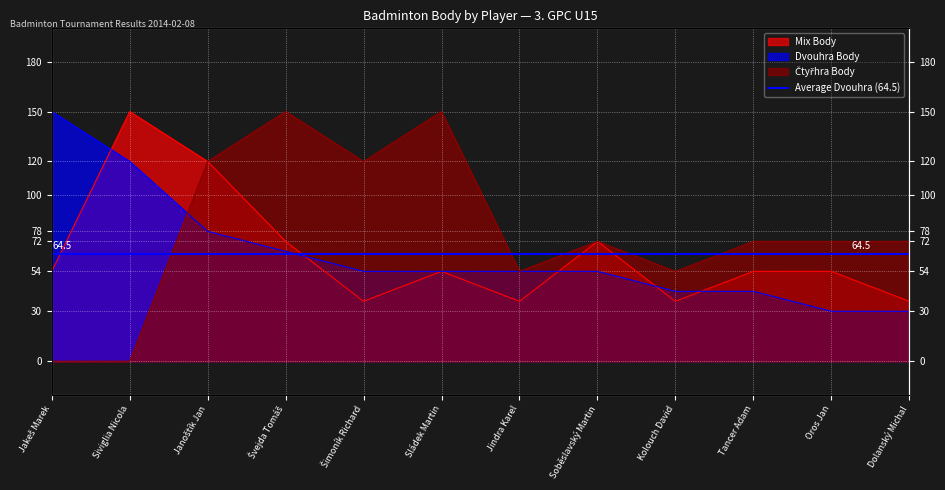

Between Janoštík Jan and Jindra Karel, which series saw the biggest shift?

Mix Body